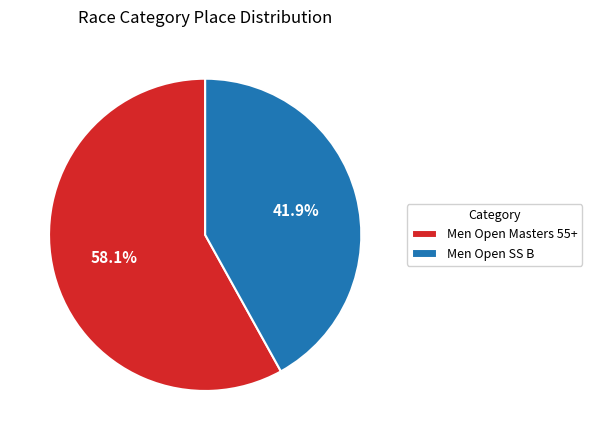

To the nearest percent, what is the average slice percentage?

50%